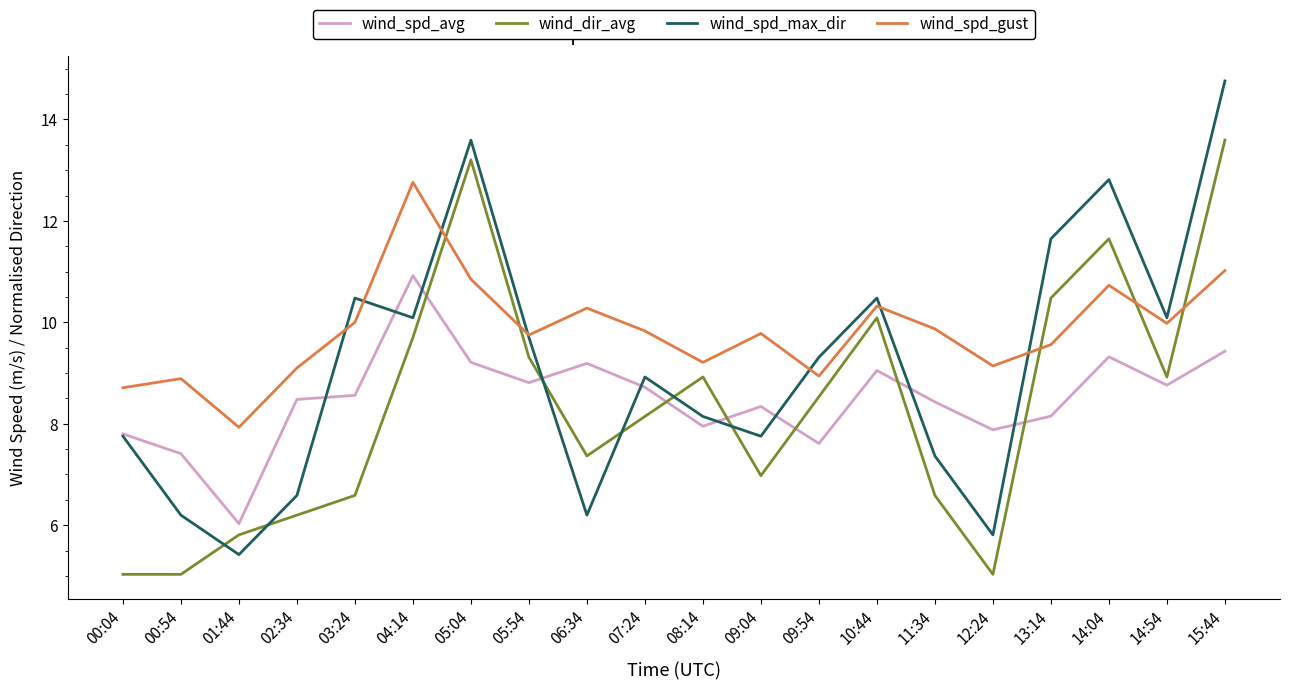

Is this an area chart (filled region under the line)?

No